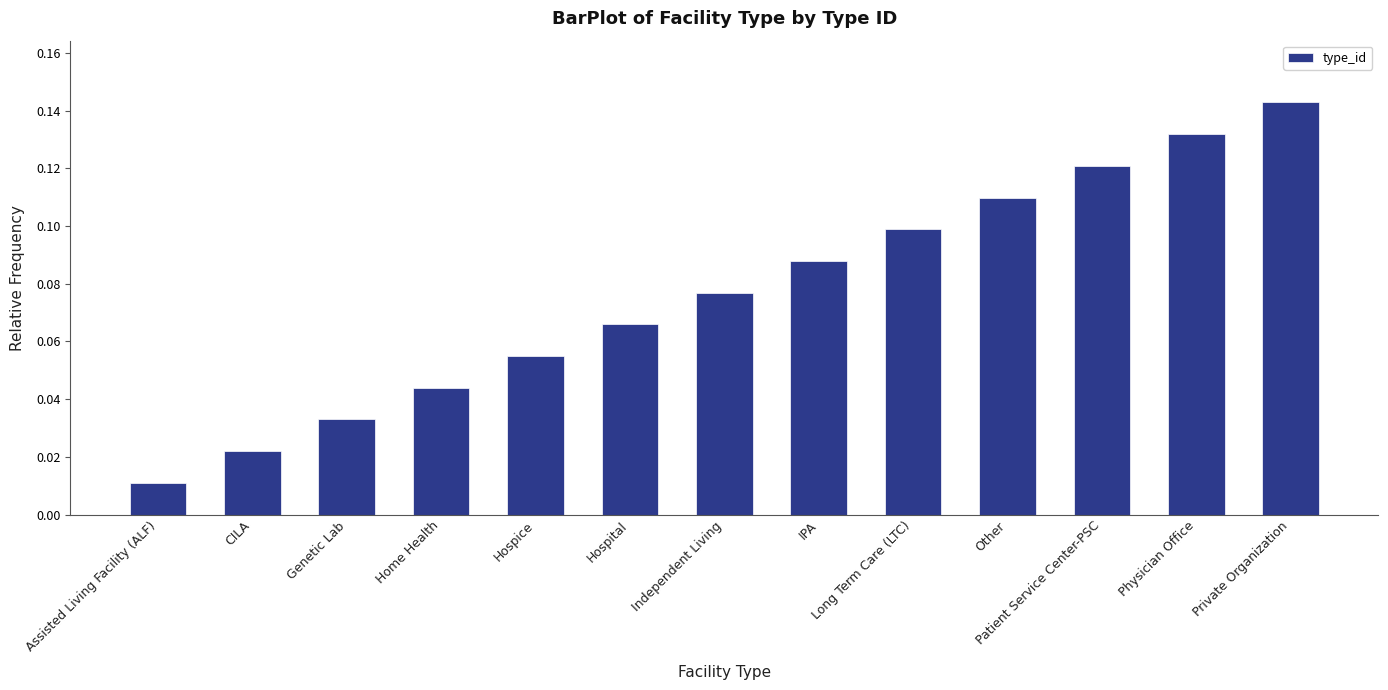

At which label is the value closest to 0?

Assisted Living Facility (ALF)